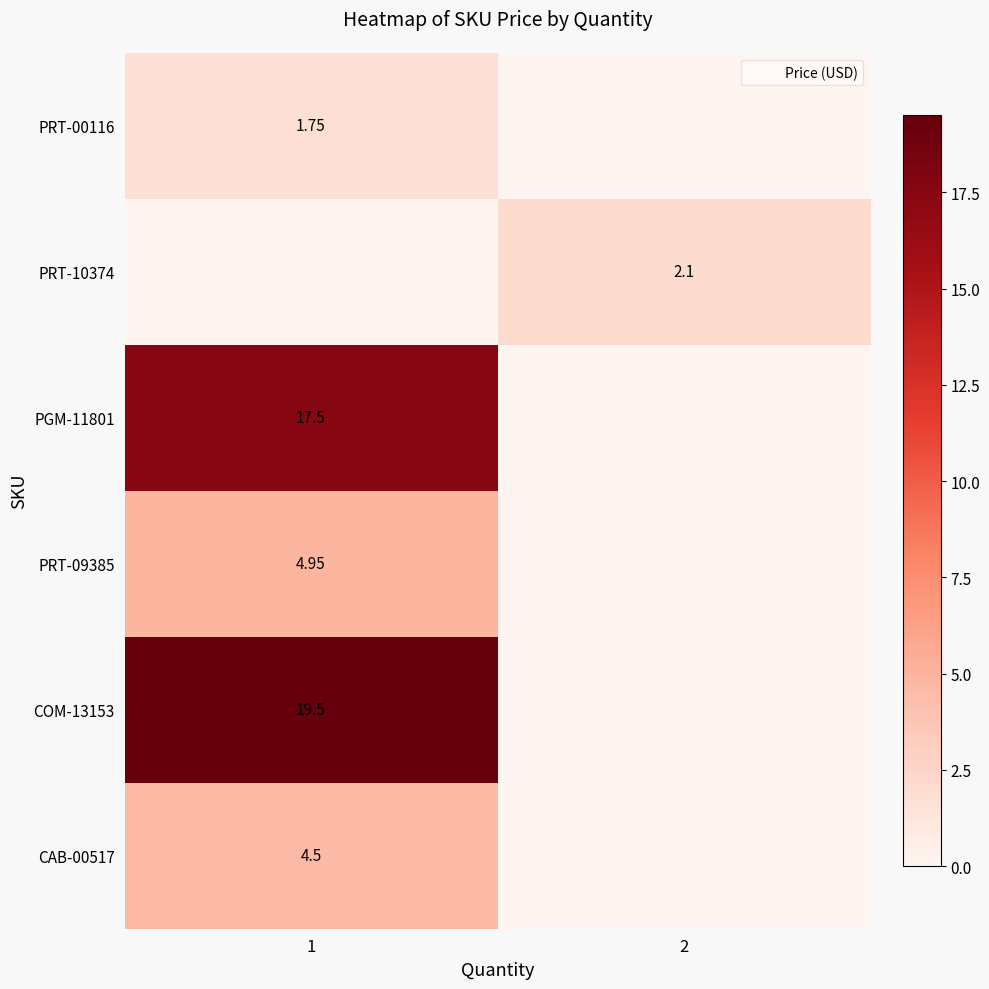

Rank the series by their maximum value, from highest to lowest.

PRT-10374, COM-13153, PGM-11801, PRT-09385, CAB-00517, PRT-00116